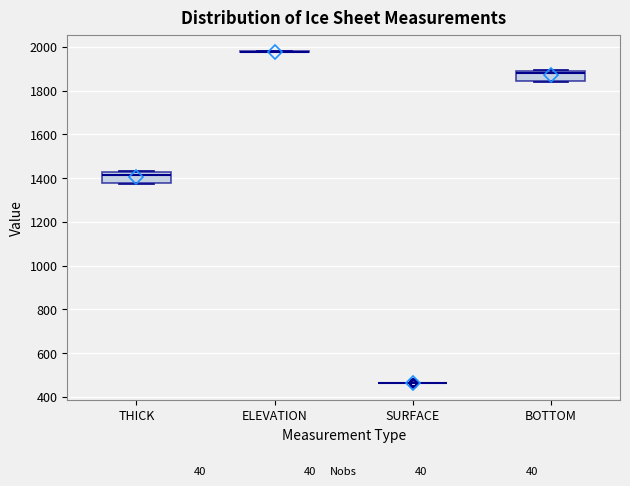

Reading left to right, transcribe this box plot: for each box, give where its median line is, the range the box spans, and where its two whiskers end, as read against the y-axis. The values are not printed on the chart, so give them approximately, as read against the axis.

THICK: median 1420 (just below the box's upper edge), box 1380 to 1420, whiskers 1380 to 1440
ELEVATION: box collapsed to a line at 1980, whiskers 1980 to 1980
SURFACE: box collapsed to a line at 460, whiskers 460 to 460
BOTTOM: median 1880, box 1840 to 1900, whiskers 1840 to 1900